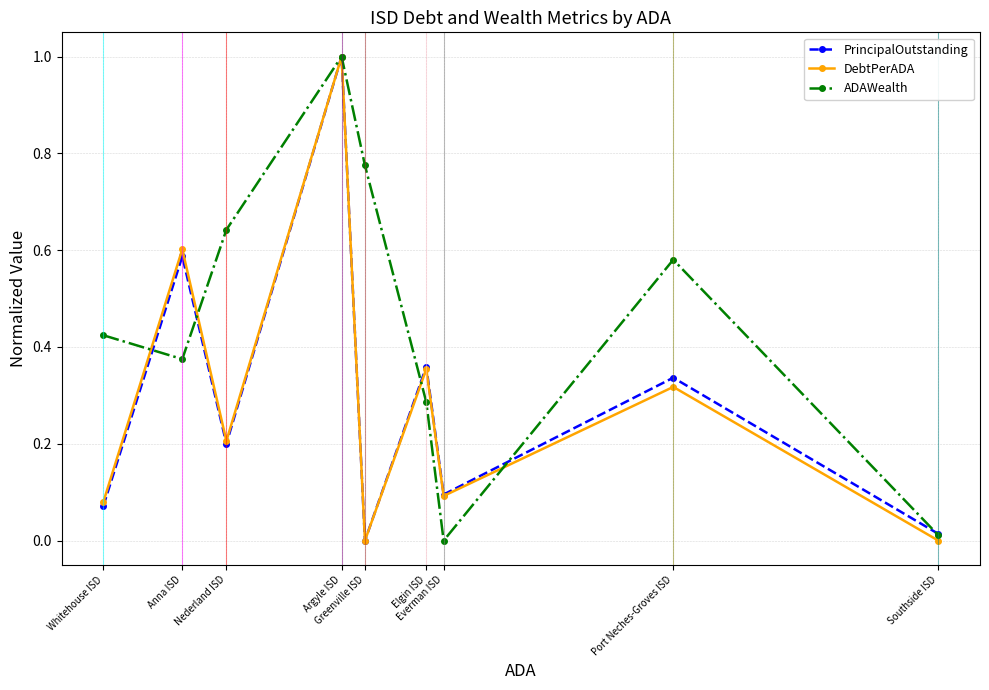

Which series has the largest total across all categories?

ADAWealth